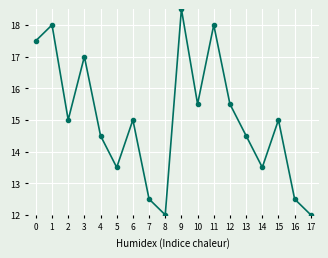

How many points are higher than both their immediate neighbors (excluding endpoints)?

6